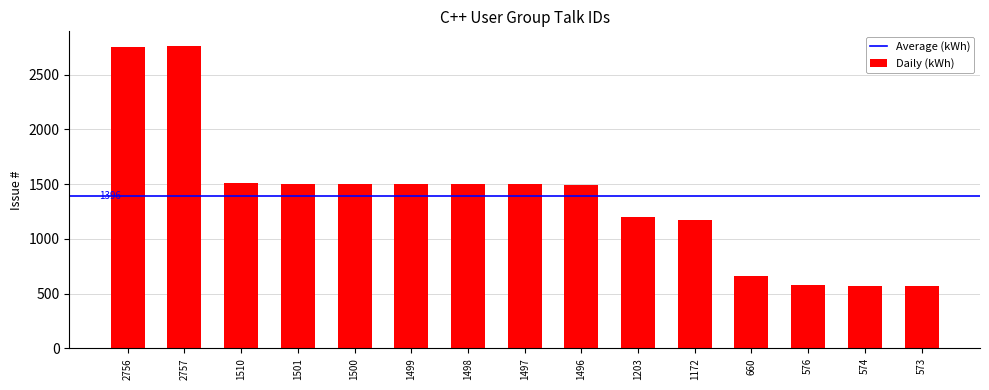

The value at 1172 is 1172. True or false?

True